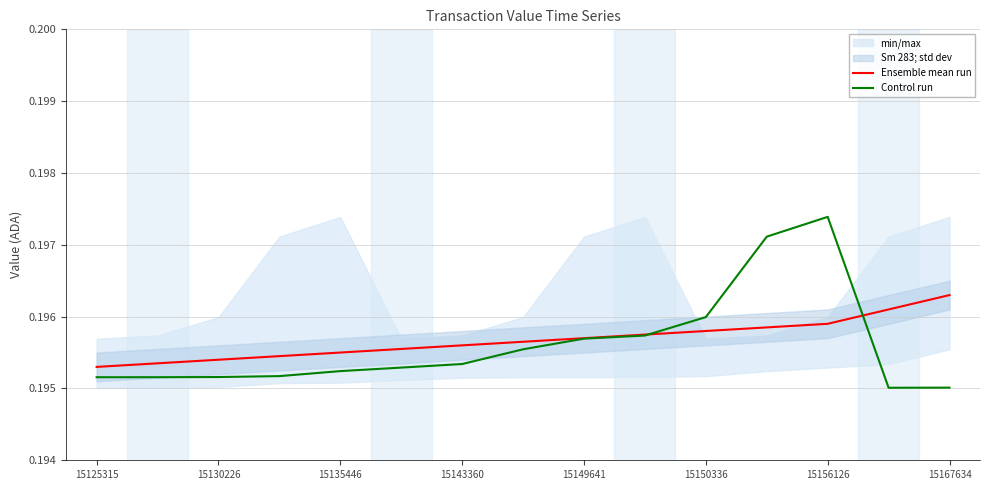

Which series has the largest total across all categories?

Ensemble mean run